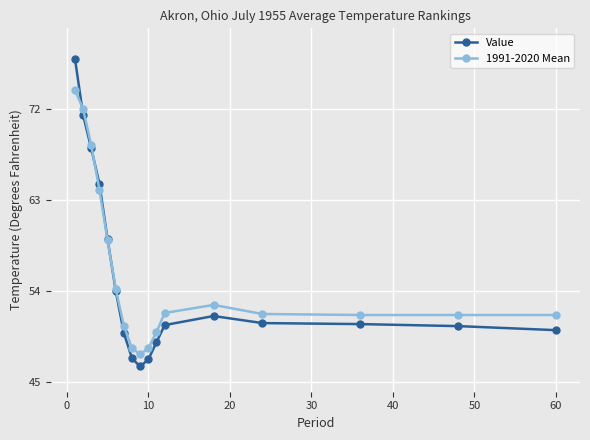

At how many categories does at least one series exceed 56?

5